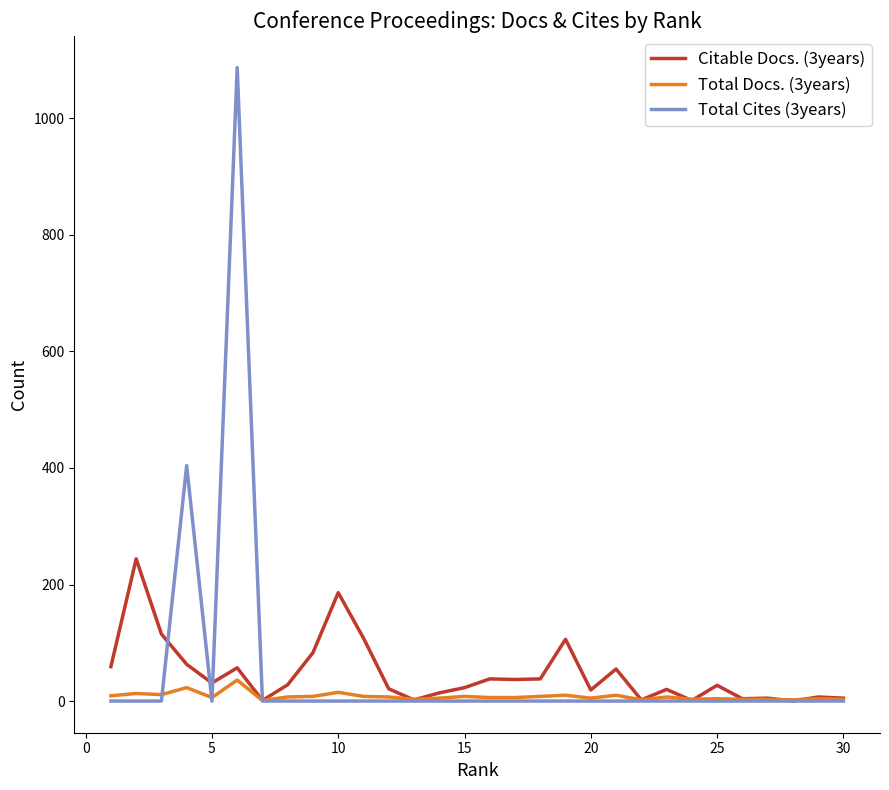

Rank the series by their maximum value, from lowest to highest.

Total Docs. (3years), Citable Docs. (3years), Total Cites (3years)